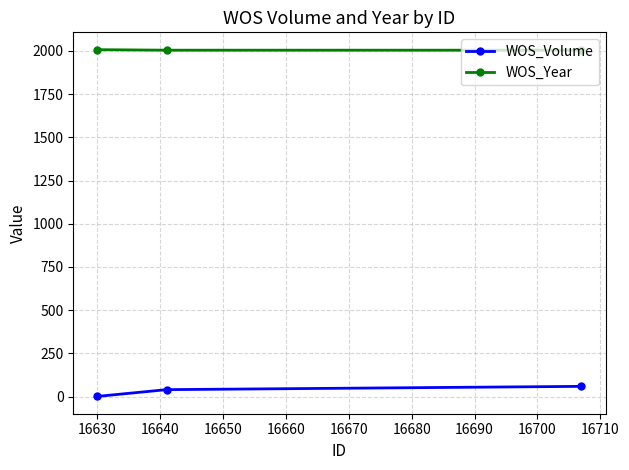

Does the chart display data point markers on the line(s)?

Yes